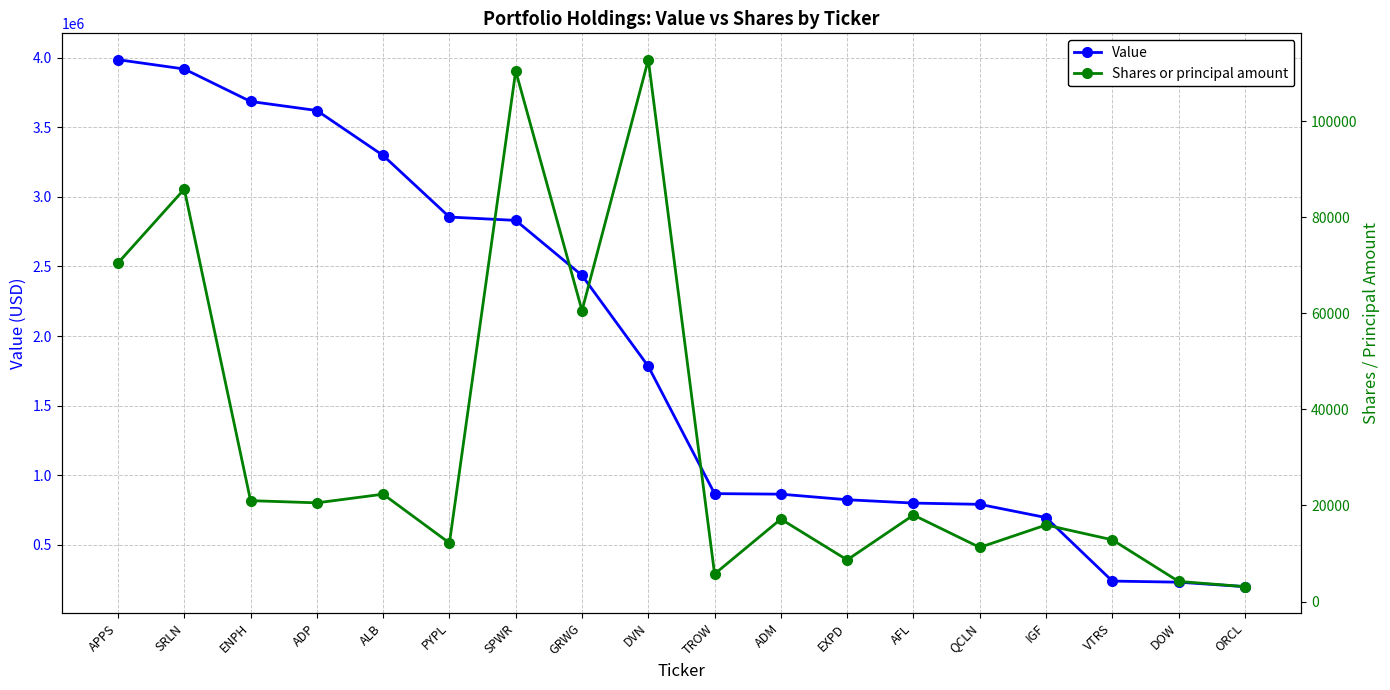

How many lines are shown in the chart?

2